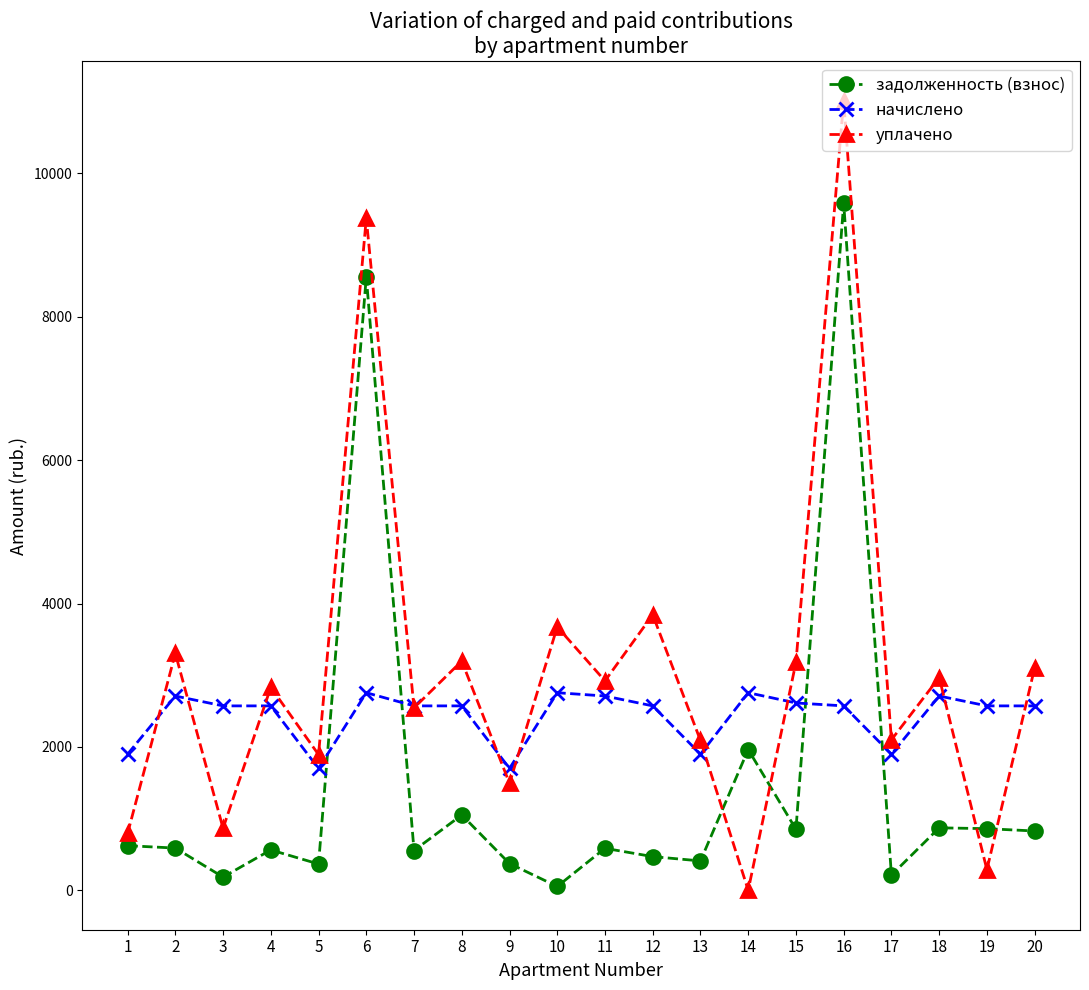

Does the chart have visible grid lines?

No